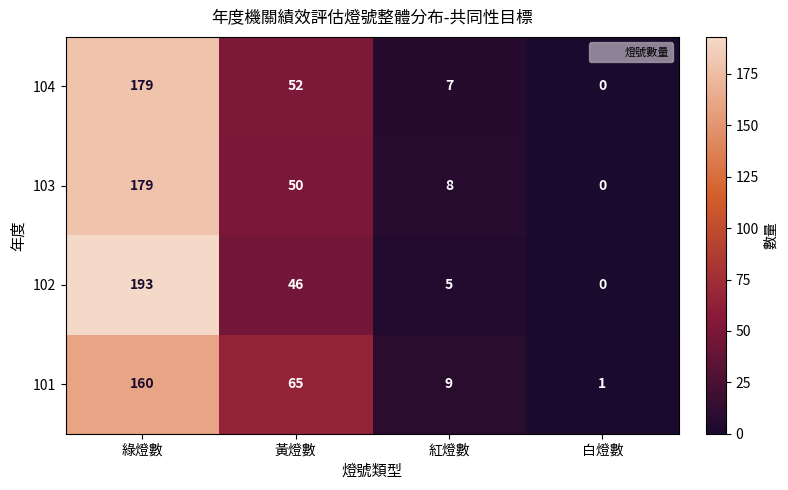

Reading left to right, what are all the values shown in this chart?

104: 179	52	7	0
103: 179	50	8	0
102: 193	46	5	0
101: 160	65	9	1